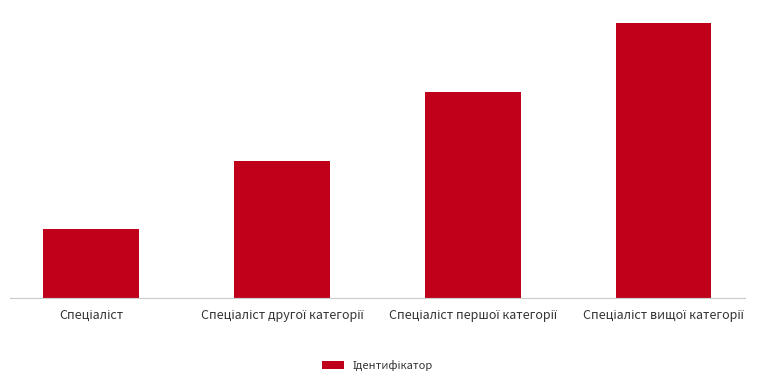

Are the bars horizontal?

No